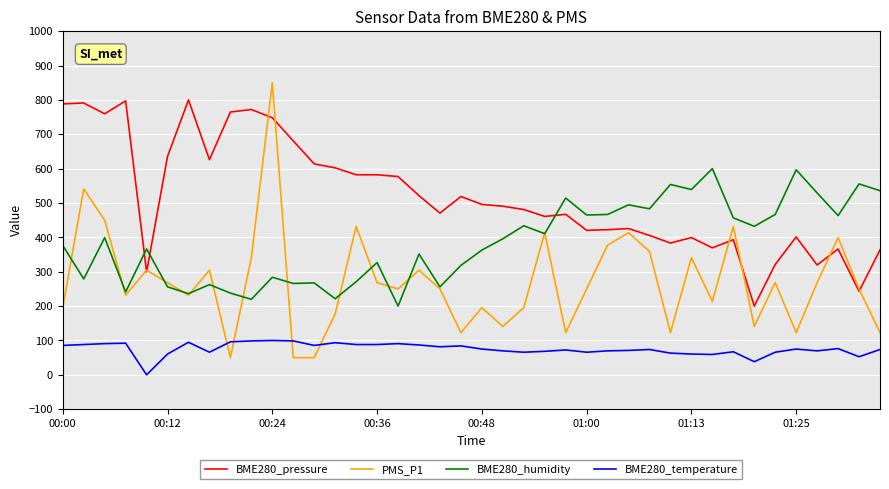

What is the greatest value displayed?

850.0